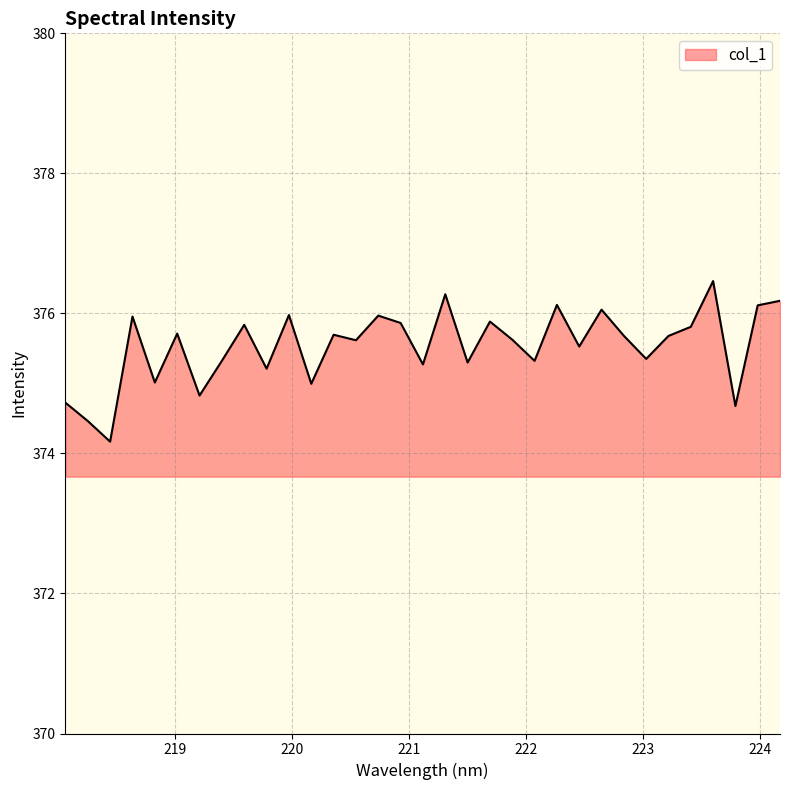

What is the smallest value displayed?

374.2